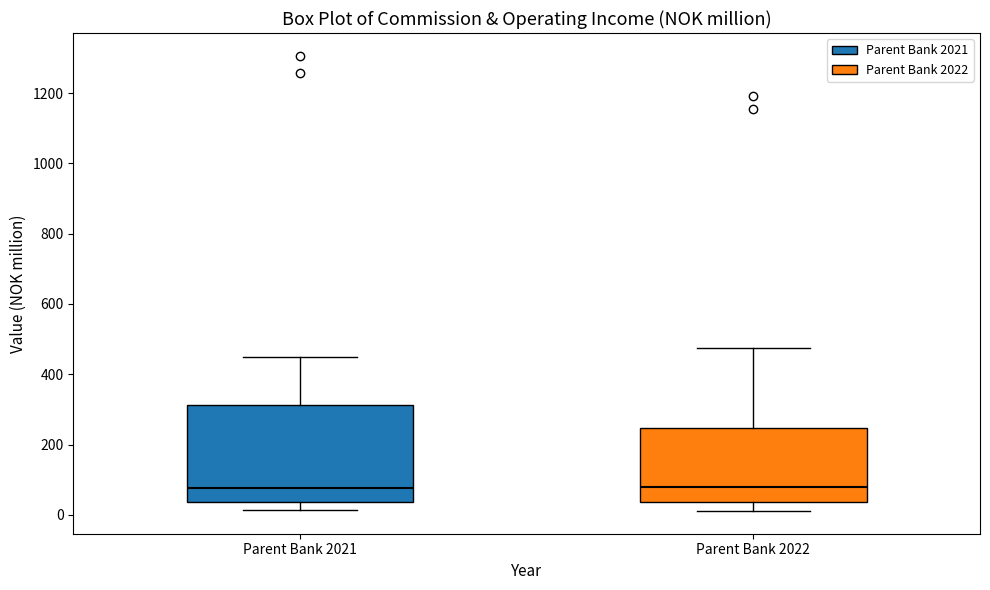

Reading left to right, transcribe this box plot: for each box, give where its median line is, the range the box spans, and where its two whiskers end, as read against the y-axis. The values are not printed on the chart, so give them approximately, as read against the axis.

Parent Bank 2021: median 80, box 40 to 320, whiskers 20 to 460
Parent Bank 2022: median 80, box 40 to 240, whiskers 20 to 480